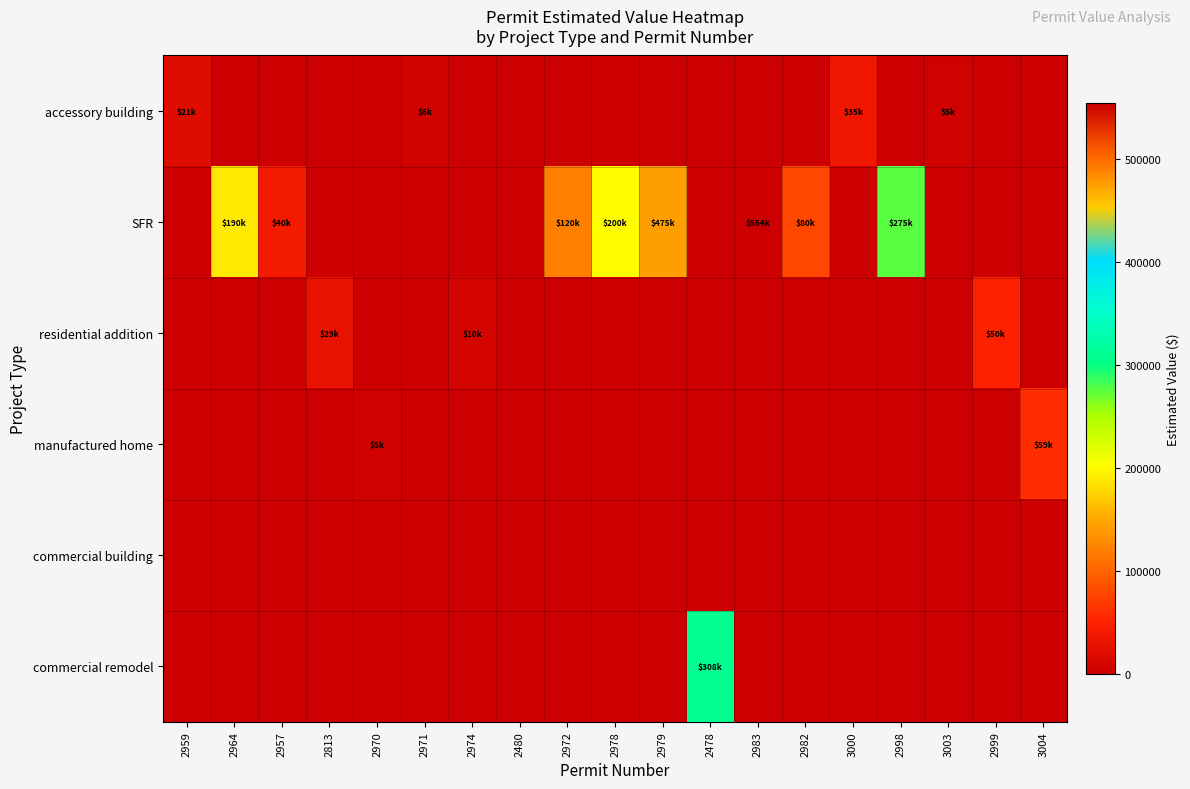

How many categories are shown in the chart?

19